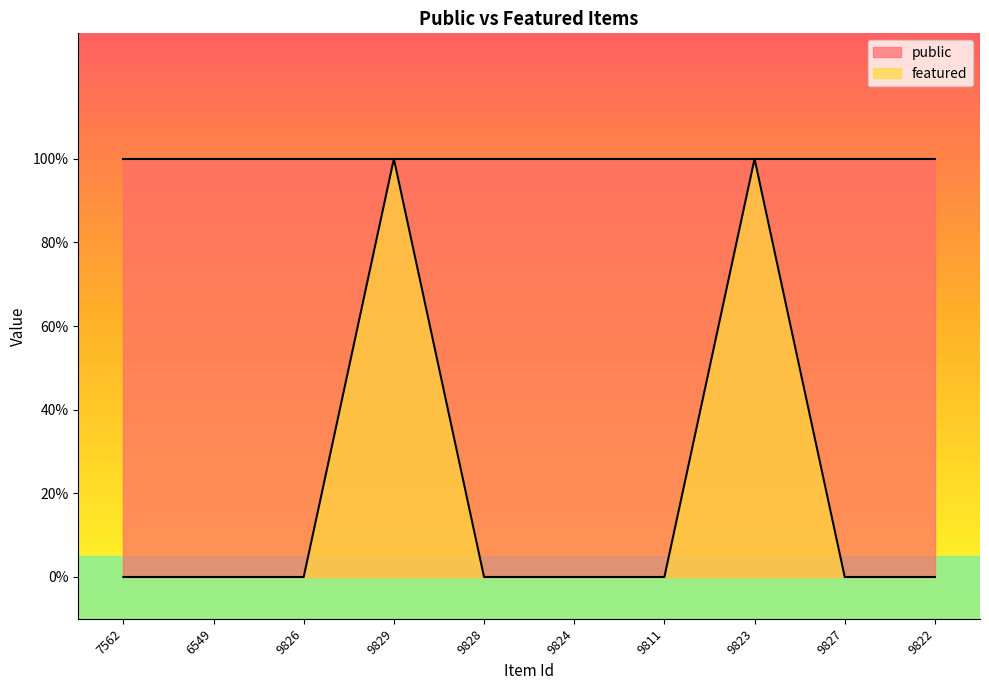

What position from the right is 6549?

9